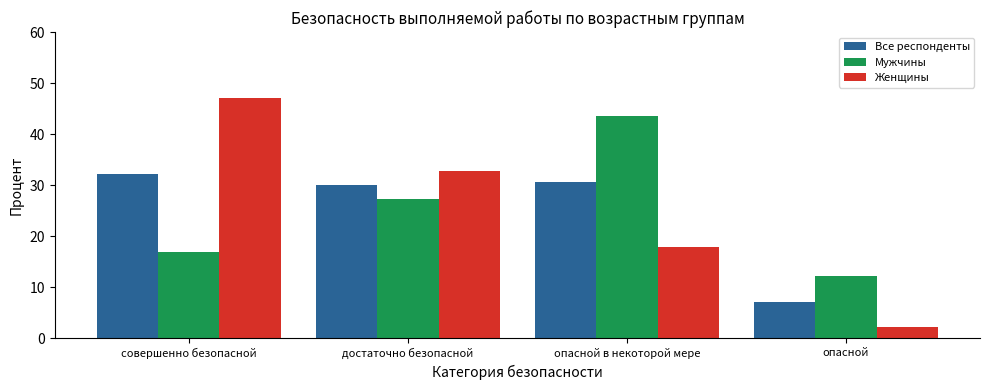

What is the spread (max minus min) of values at опасной в некоторой мере?

25.6